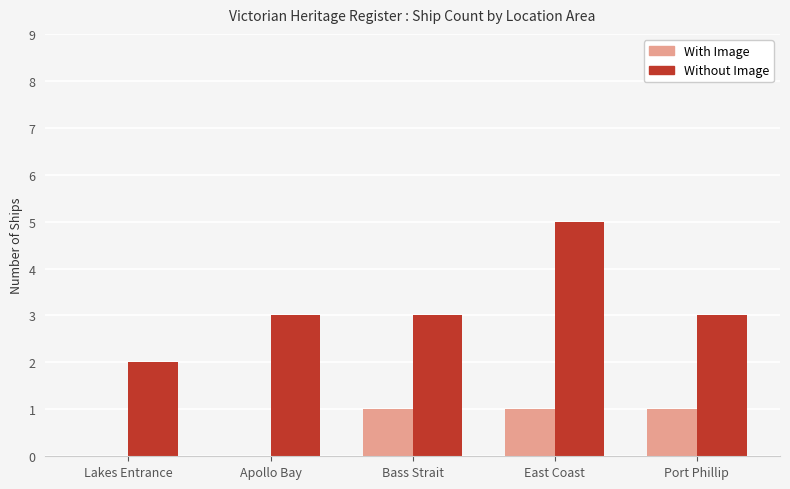

What are all the series names shown in the legend?

With Image, Without Image